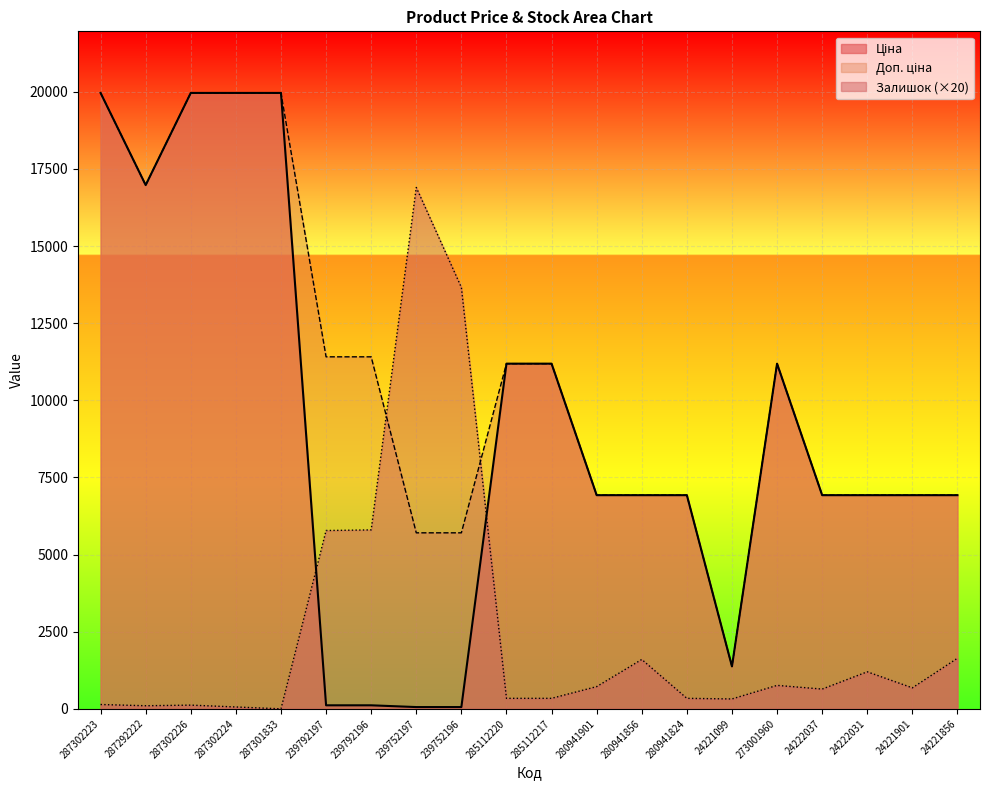

Where is Ціна nearest to the value 10010?

285112220